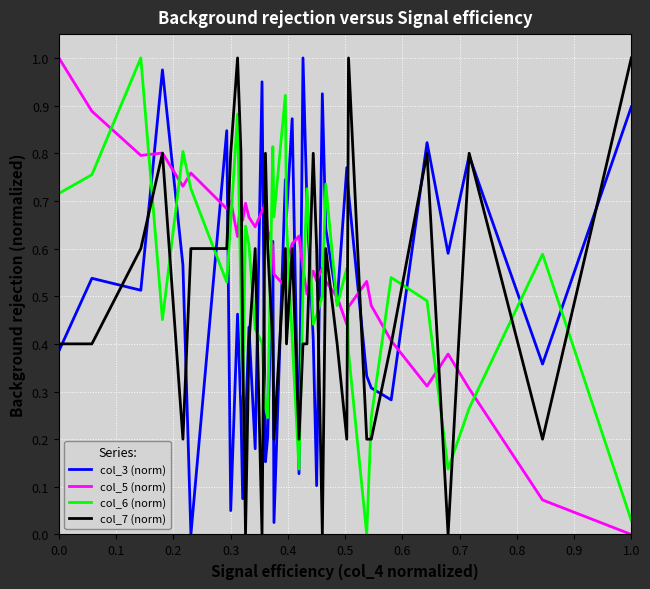

True or false: col_6 (norm) and col_5 (norm) cross at least once.

True